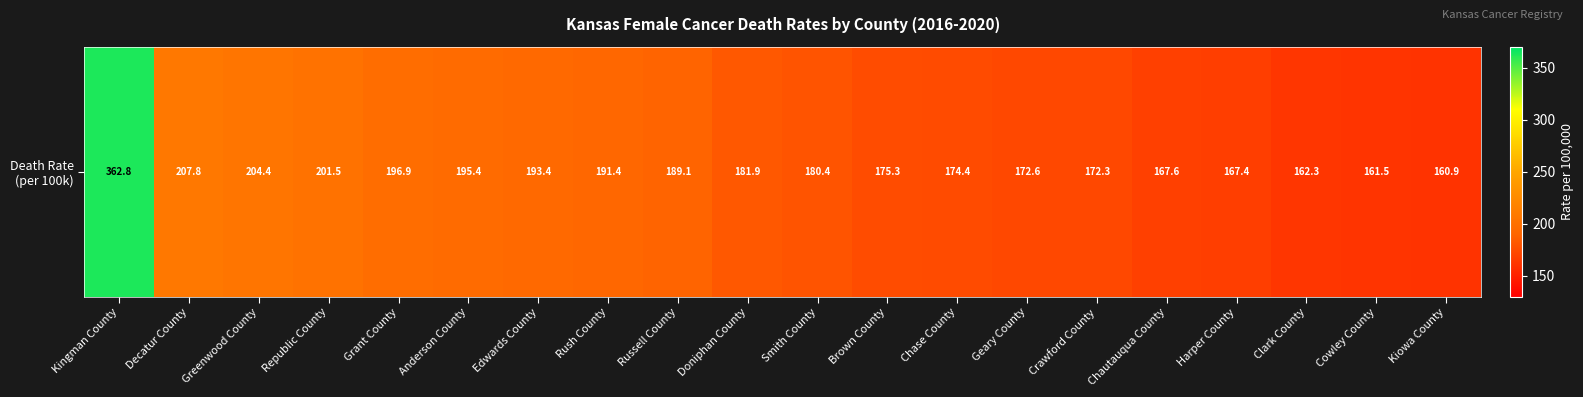

What is the maximum value shown in the chart?

362.8